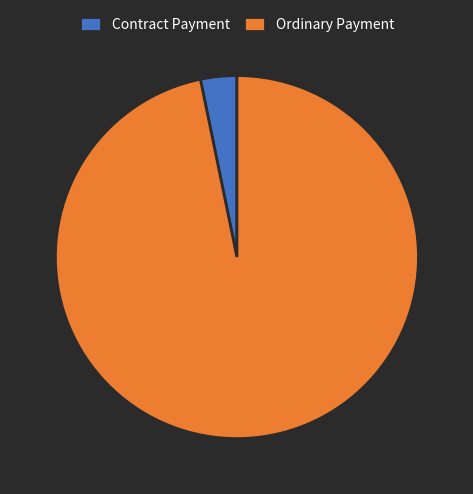

Is the sum of Ordinary Payment and Contract Payment greater than half?

Yes